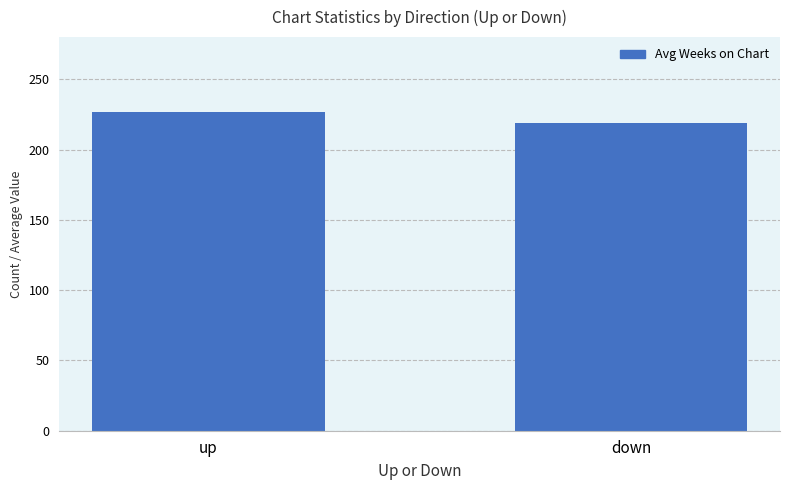

Read the value at down.

219